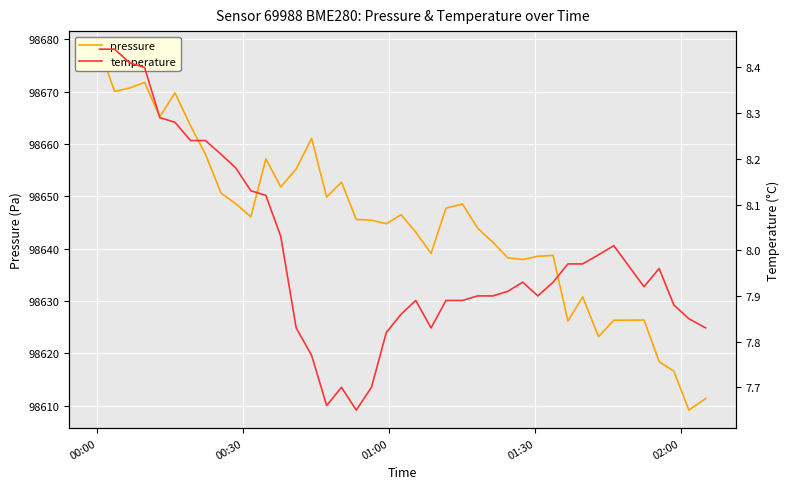

Which series has the widest spread of values?

pressure